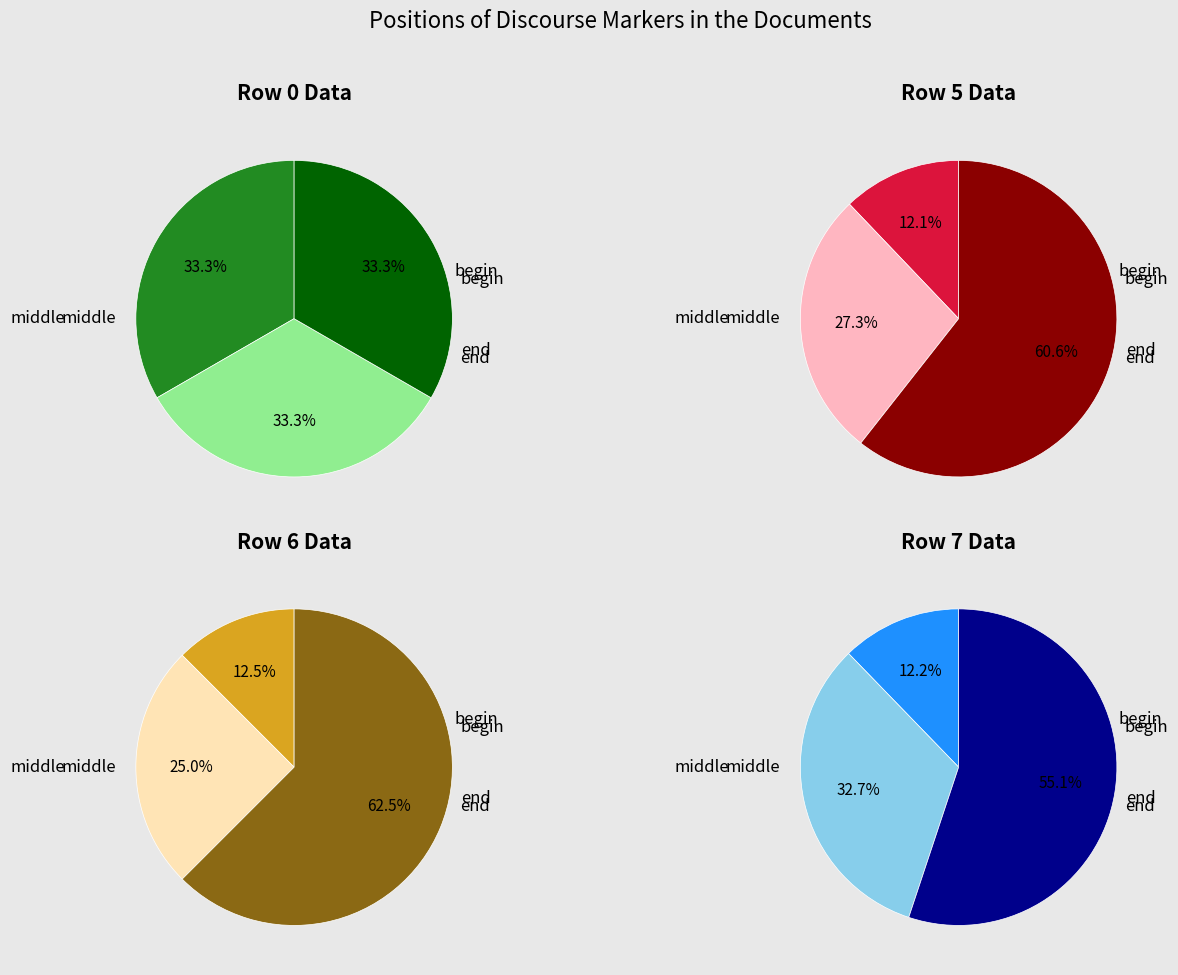

Between 2 and 0, which is larger?

2